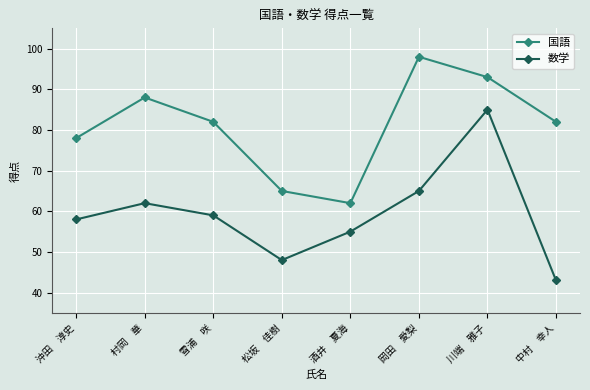

What is the spread (max minus min) of values at 酒井　夏海?

7